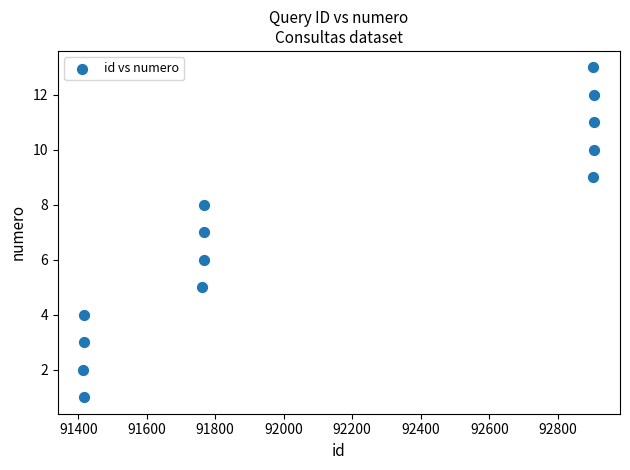

What is the range of X values (max minus min)?

1492